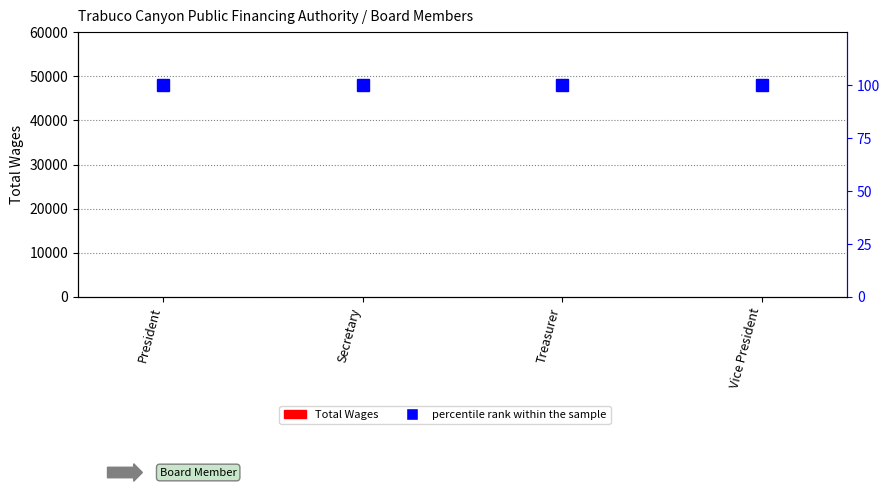

At which label does percentile rank within the sample reach its peak?

President